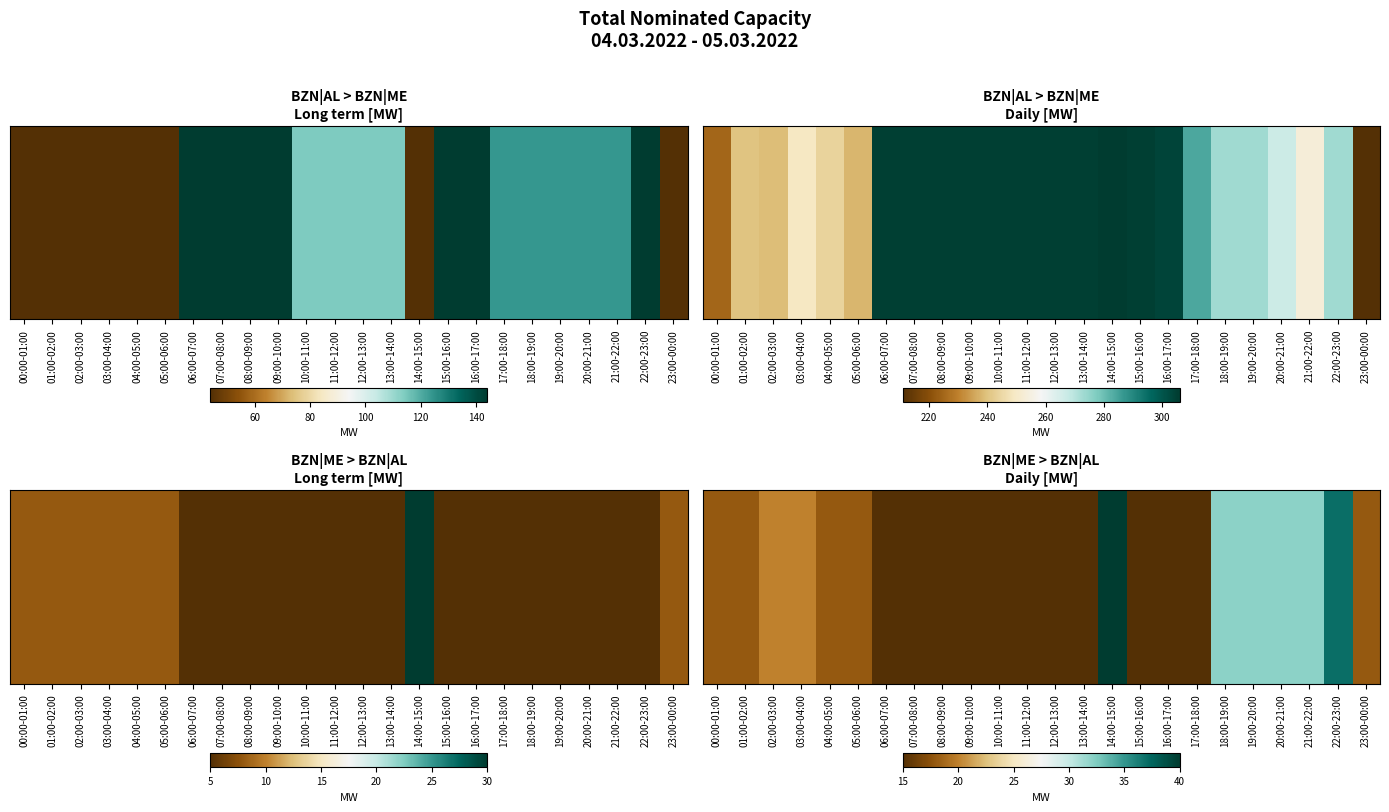

Where does the data first go above 18?

02:00-03:00